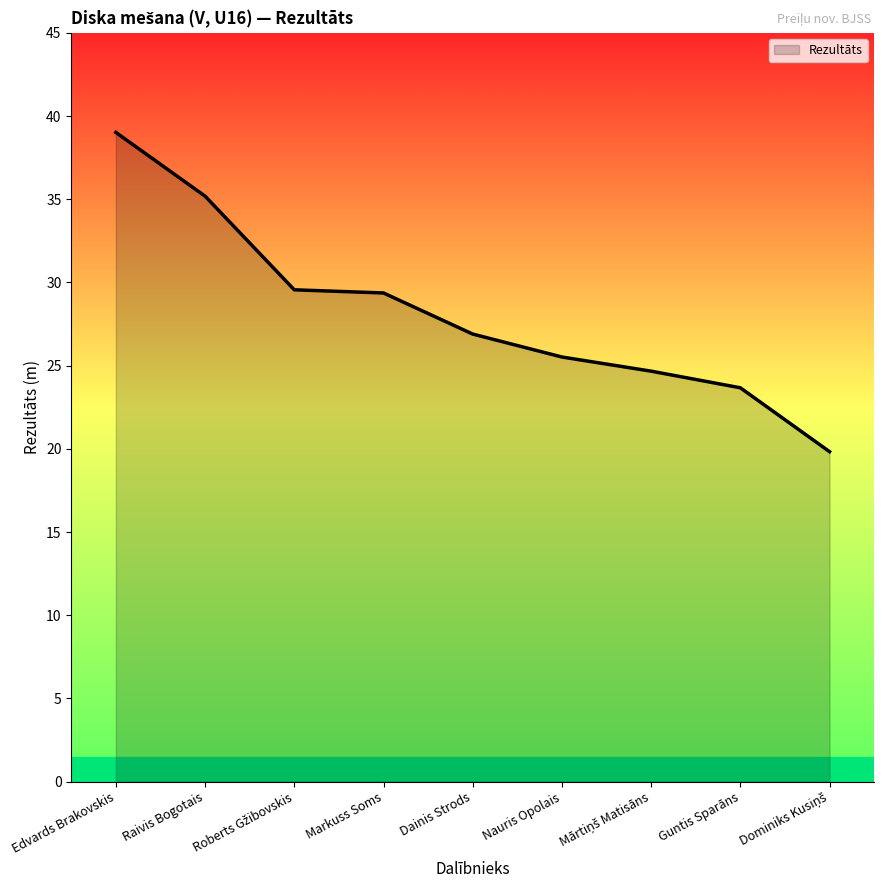

What position from the left is Raivis Bogotais?

2